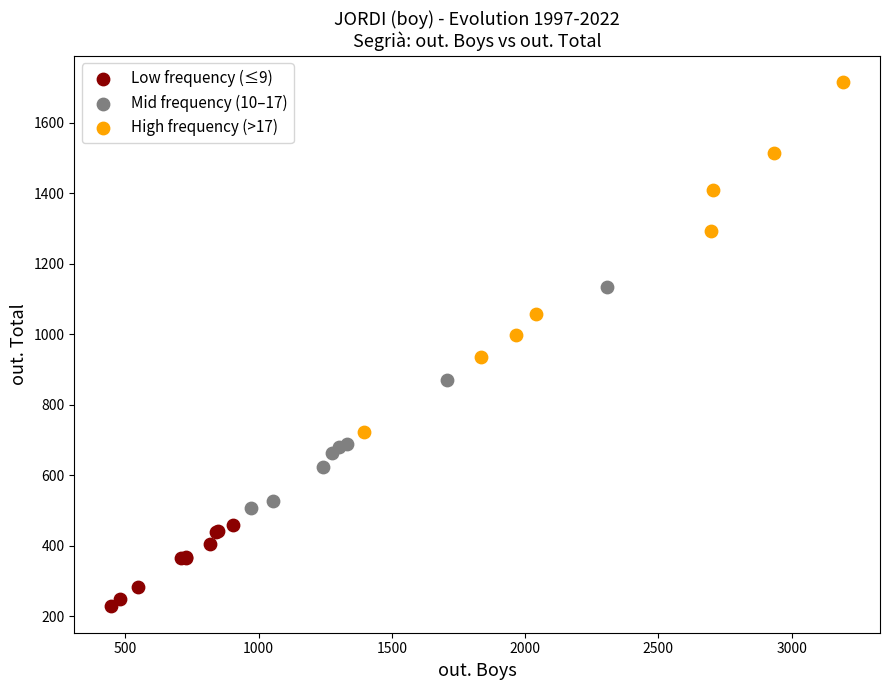

Which series has the widest spread of Y values?

High frequency (>17)